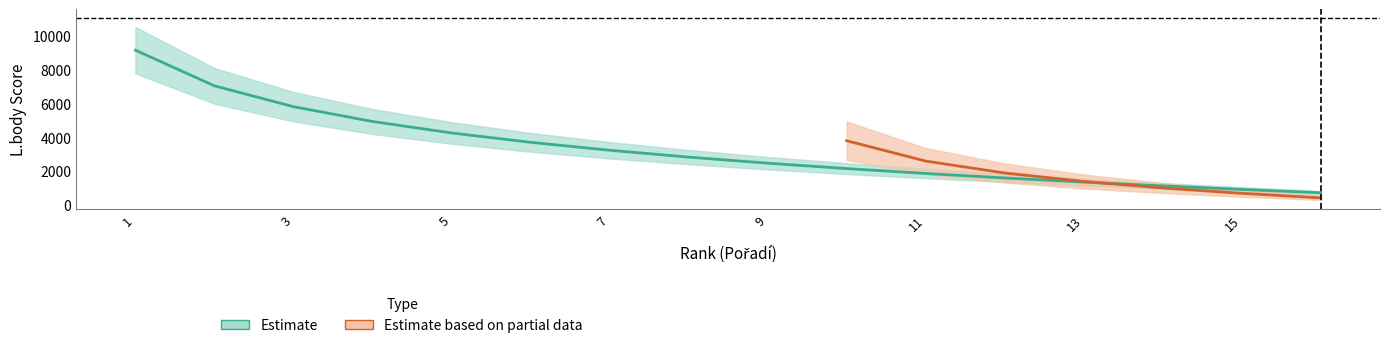

How many values exceed 2814?

7